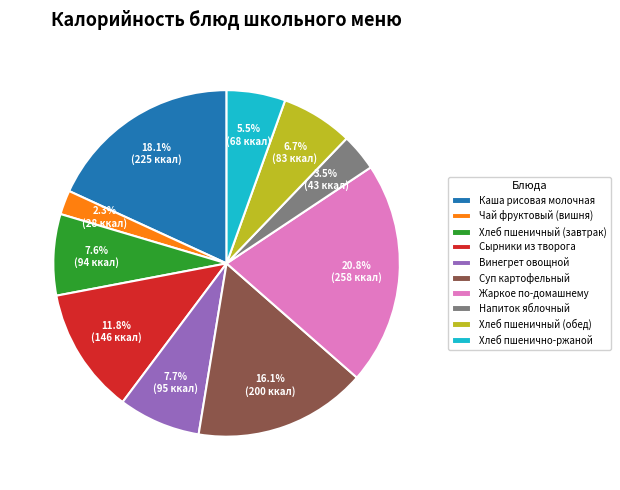

Between Винегрет овощной and Хлеб пшенично-ржаной, which is larger?

Винегрет овощной